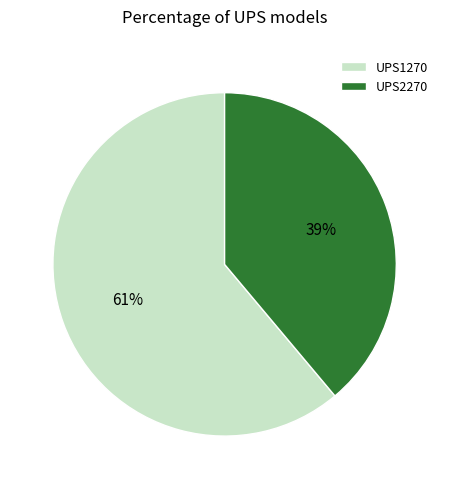

To the nearest percent, what percentage of the pie is UPS1270?

61%